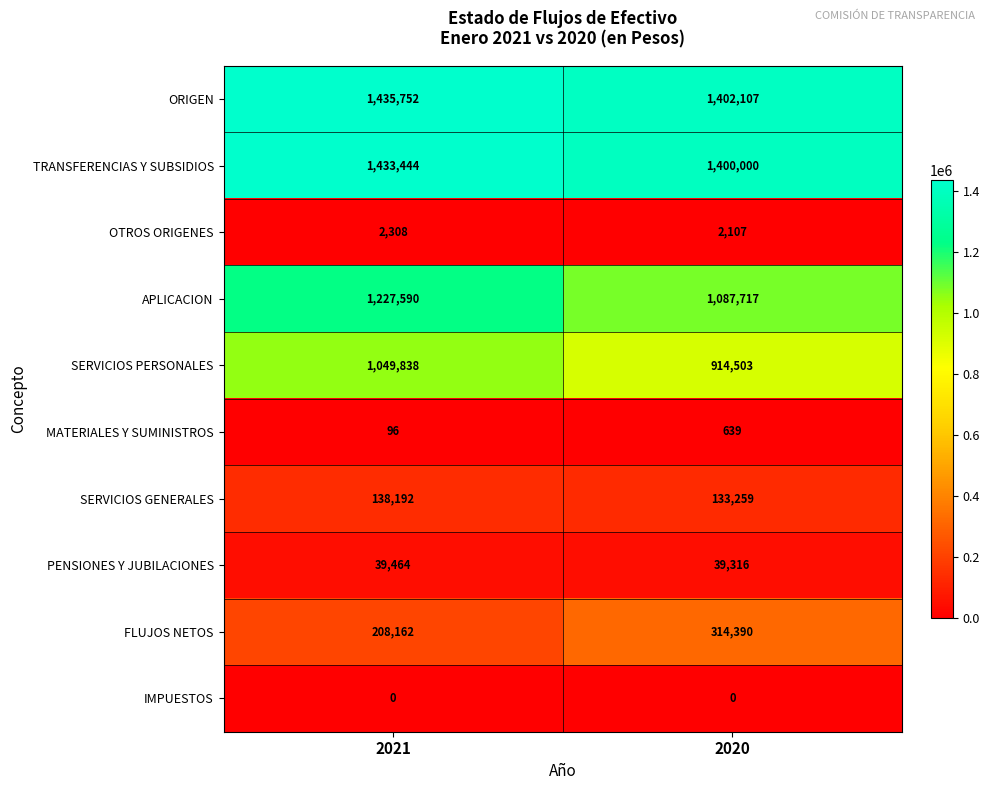

Which series has the largest range (max minus min)?

APLICACION